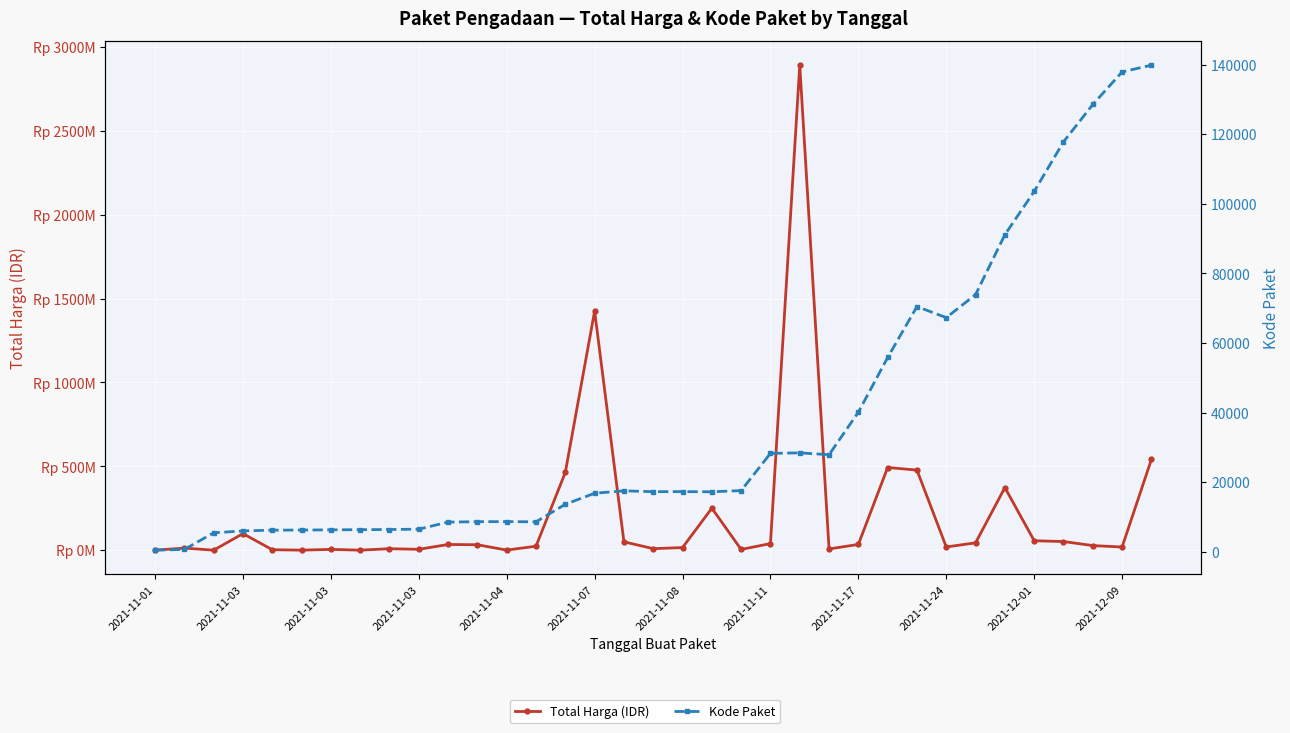

What is the highest value of the Kode Paket series?

139817